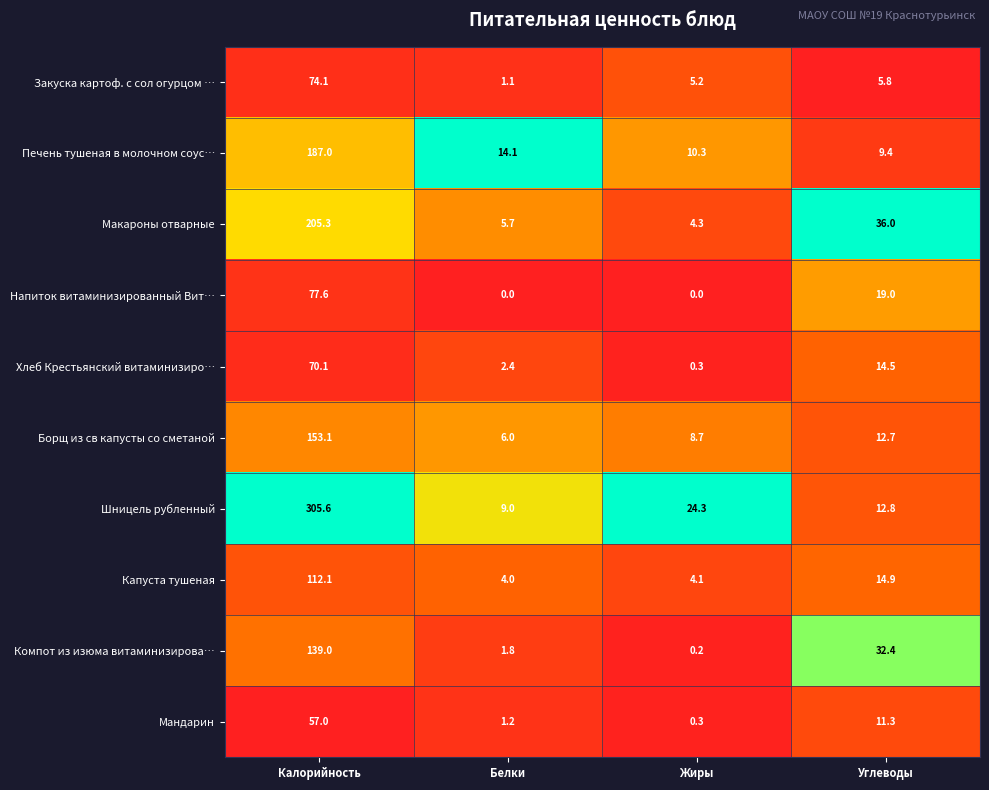

At Калорийность, list the series in order from largest to smallest.

Шницель рубленный, Макароны отварные, Печень тушеная в молочном соус…, Борщ из св капусты со сметаной, Компот из изюма витаминизирова…, Капуста тушеная, Напиток витаминизированный Вит…, Закуска картоф. с сол огурцом …, Хлеб Крестьянский витаминизиро…, Мандарин